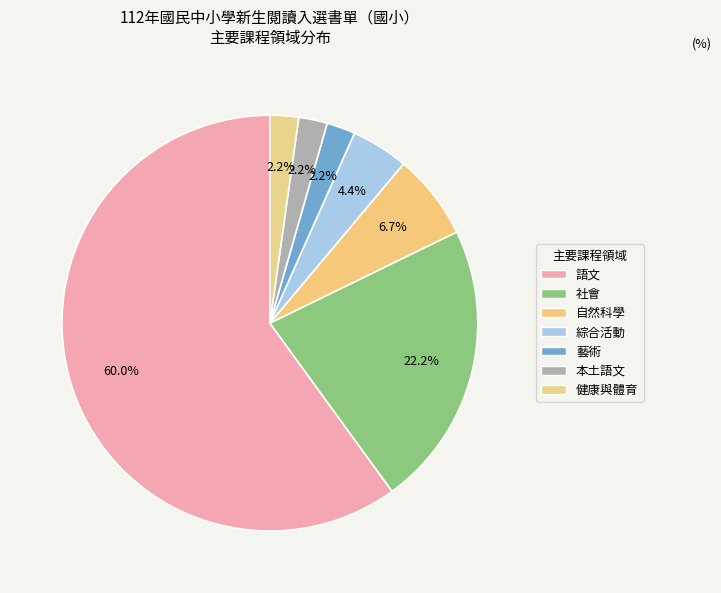

Count the number of slices in the pie.

7